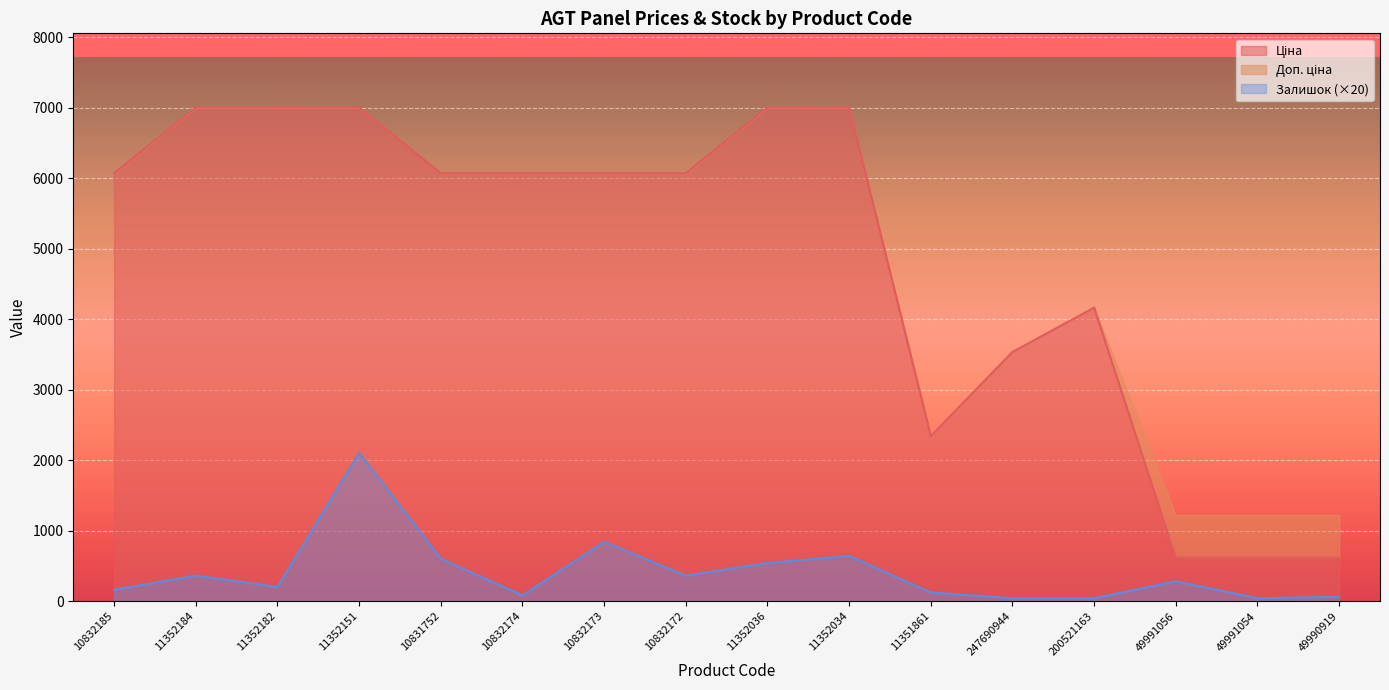

What is the label of the 6th point from the left?

10832174